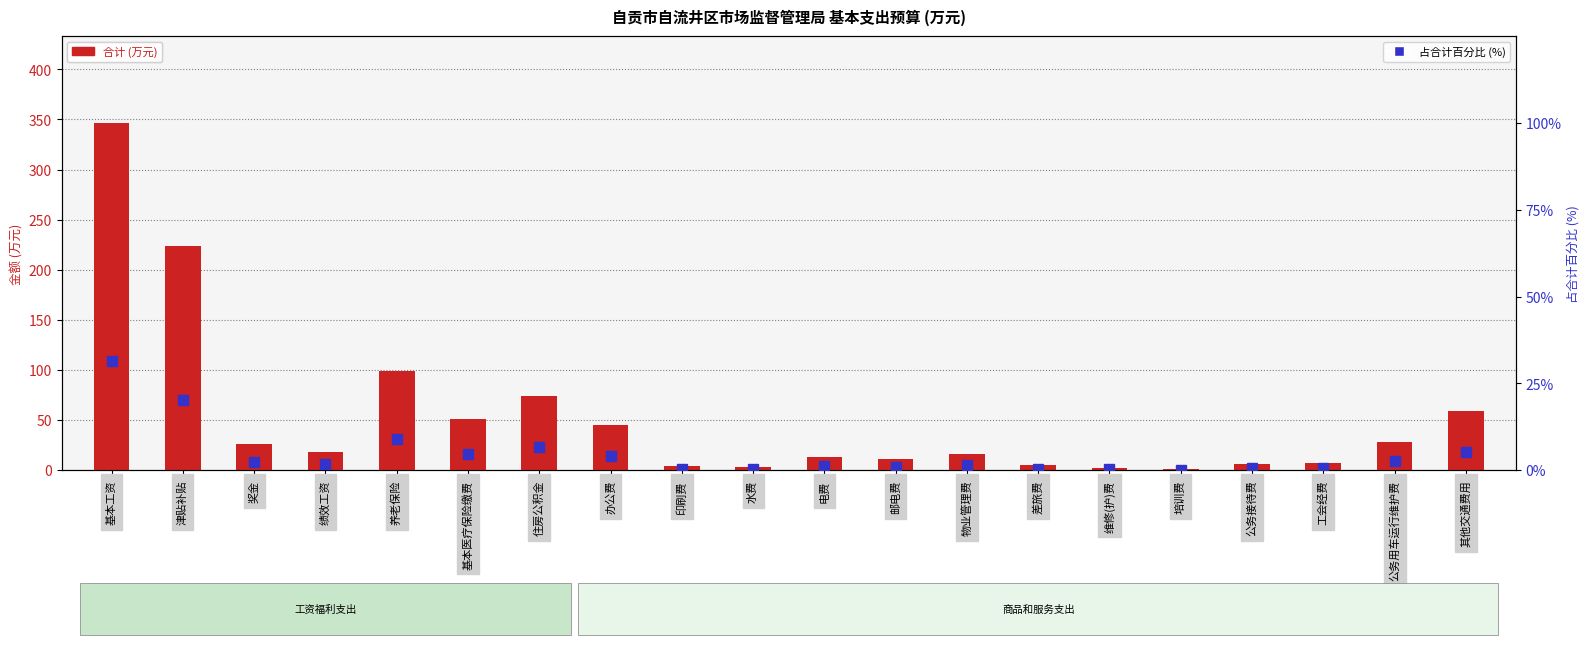

What is the value of the 占合计百分比 (%) bar at the 15th from the left?

0.2